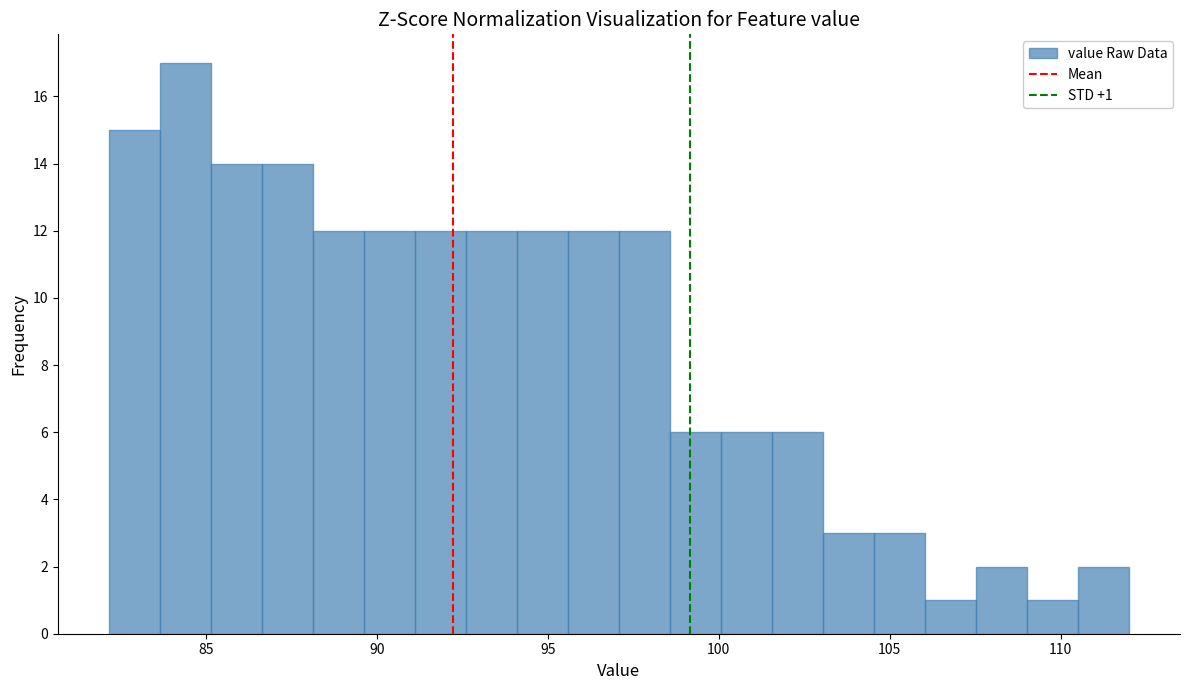

Read against the x-axis, roughly where is the centre of the tallest bar?

84.5